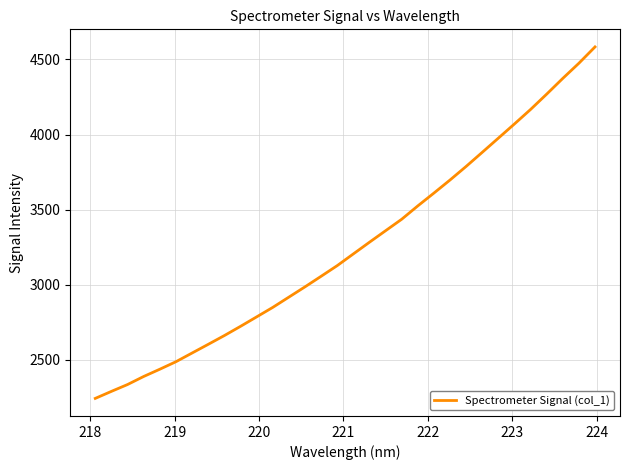

What is the smallest value displayed?

2244.4